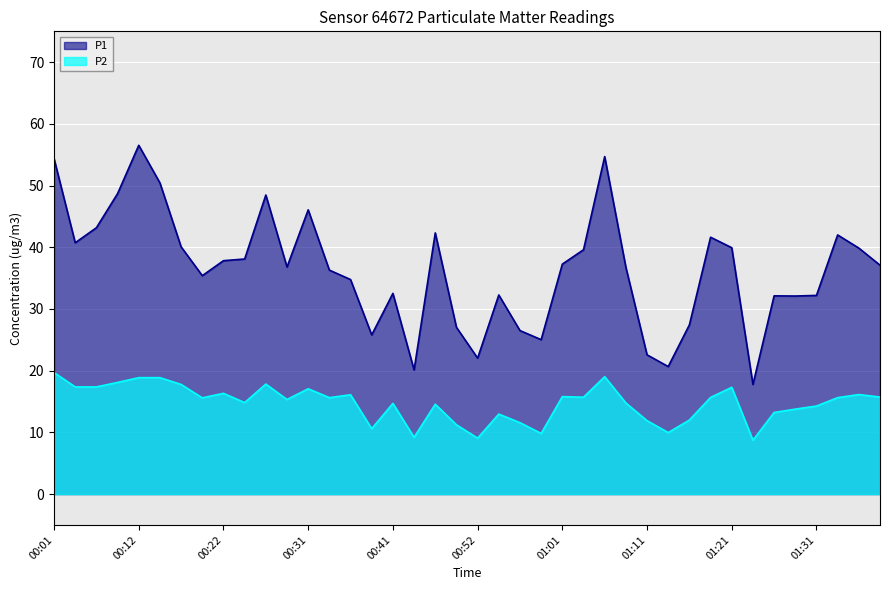

What are all the series names shown in the legend?

P1, P2